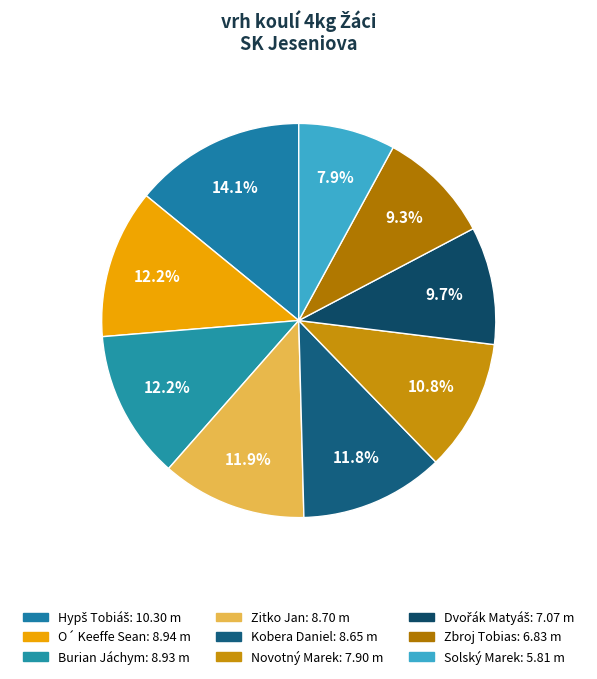

How many slices are in this pie chart?

9